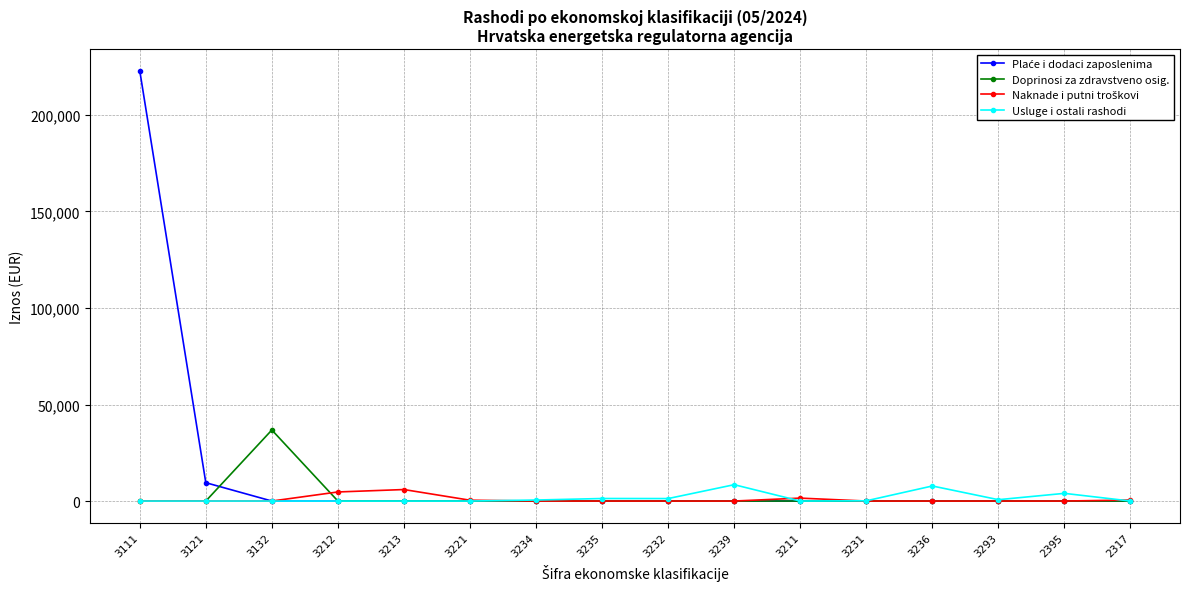

What is the total value across all series at 3121?

9501.1